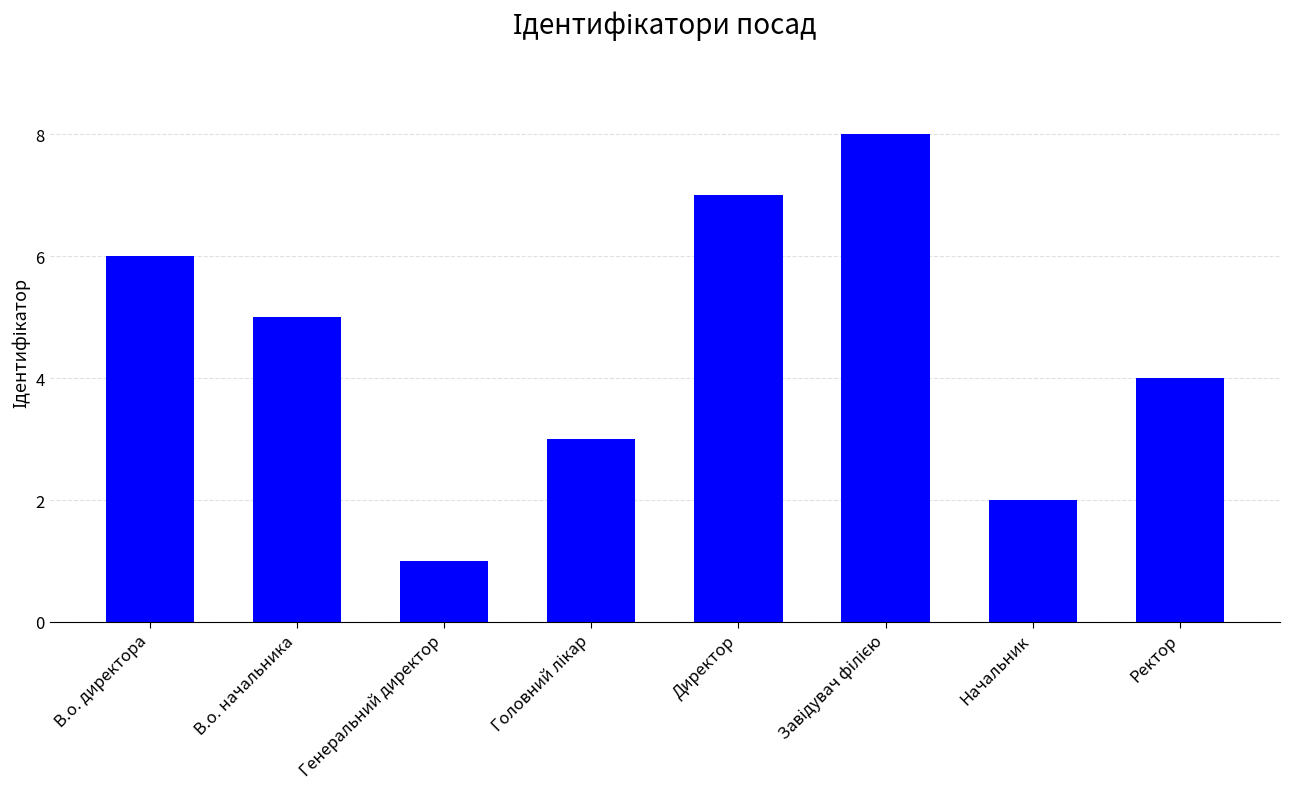

What is the change in value from В.о. начальника to Ректор?

-1